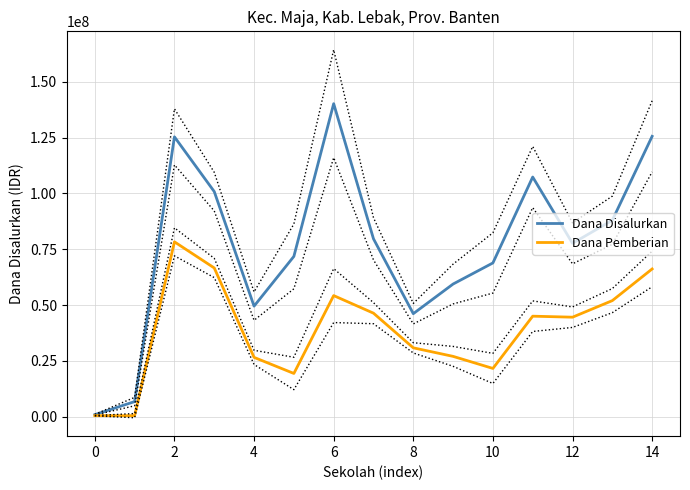

What is the sum of all Dana Pemberian values?

579375000